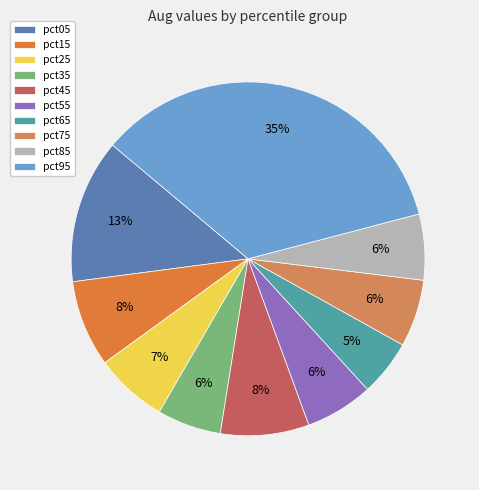

Is it true that pct05 is 1% of the pie?

False